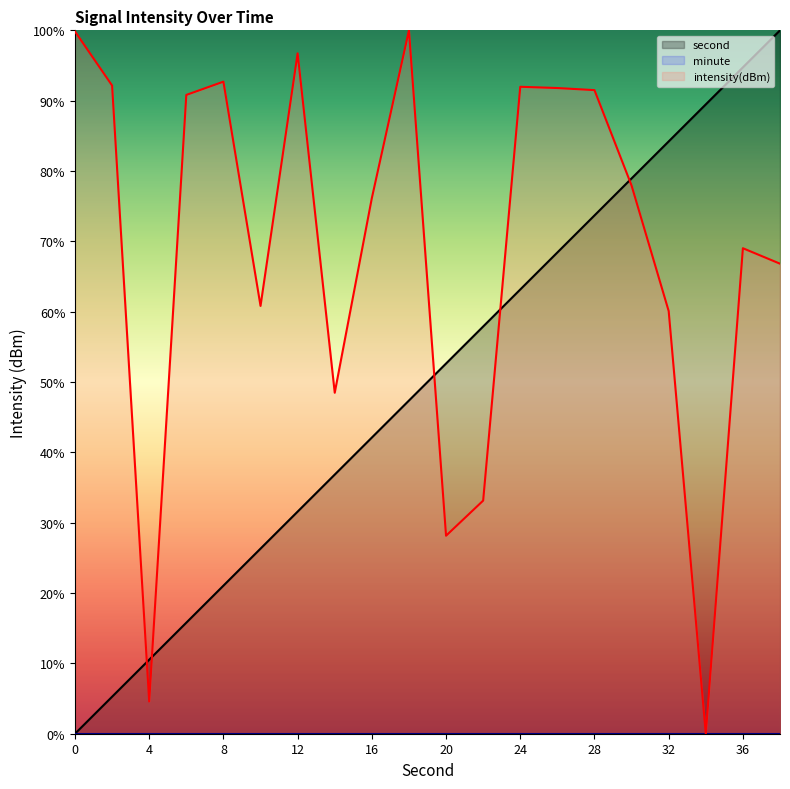

Rank the series by their maximum value, from highest to lowest.

second, intensity